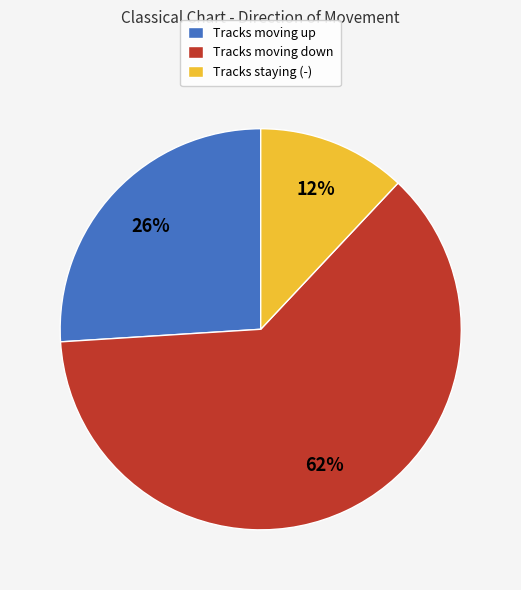

How many slices are in this pie chart?

3